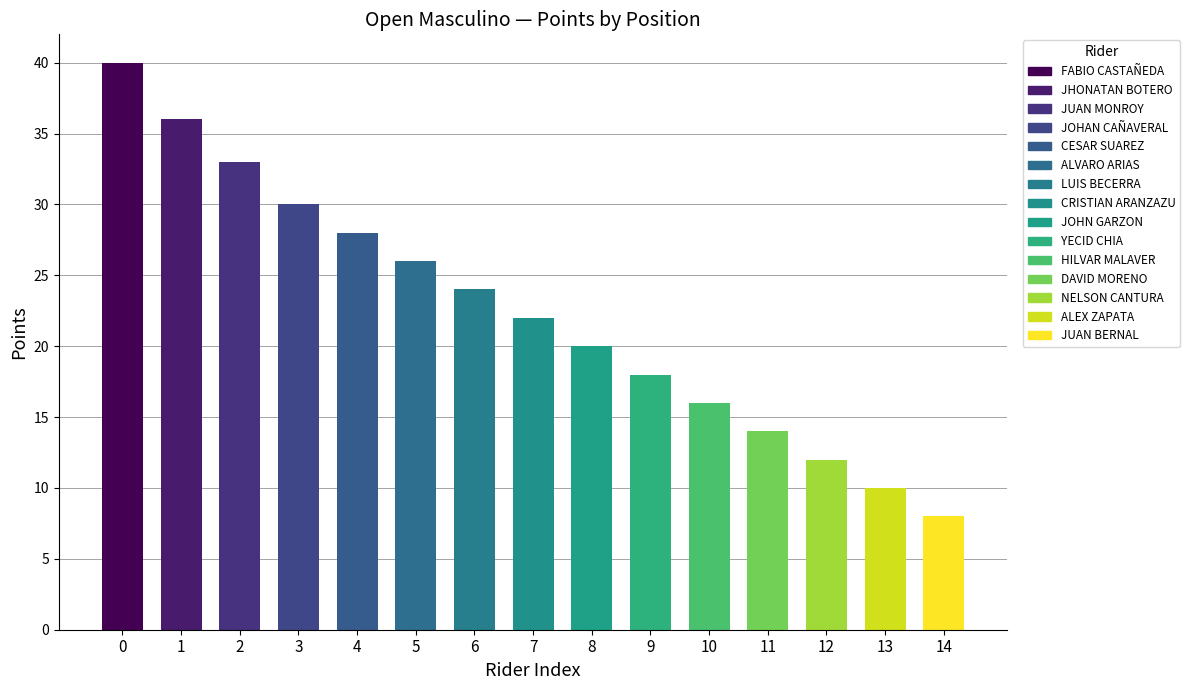

What is the difference between the second highest and minimum values?

28